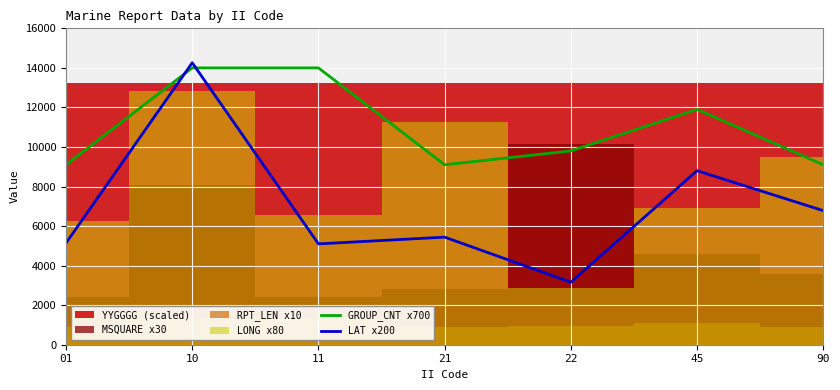

What value does the LAT x200 series have at 01, to the nearest 50?

5150